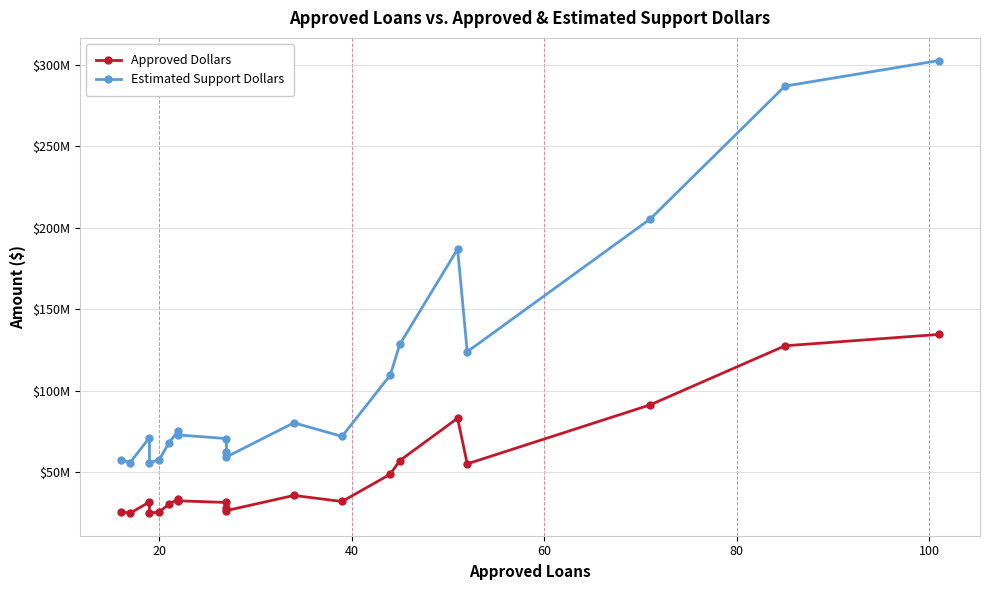

True or false: Estimated Support Dollars and Approved Dollars intersect in this chart.

False